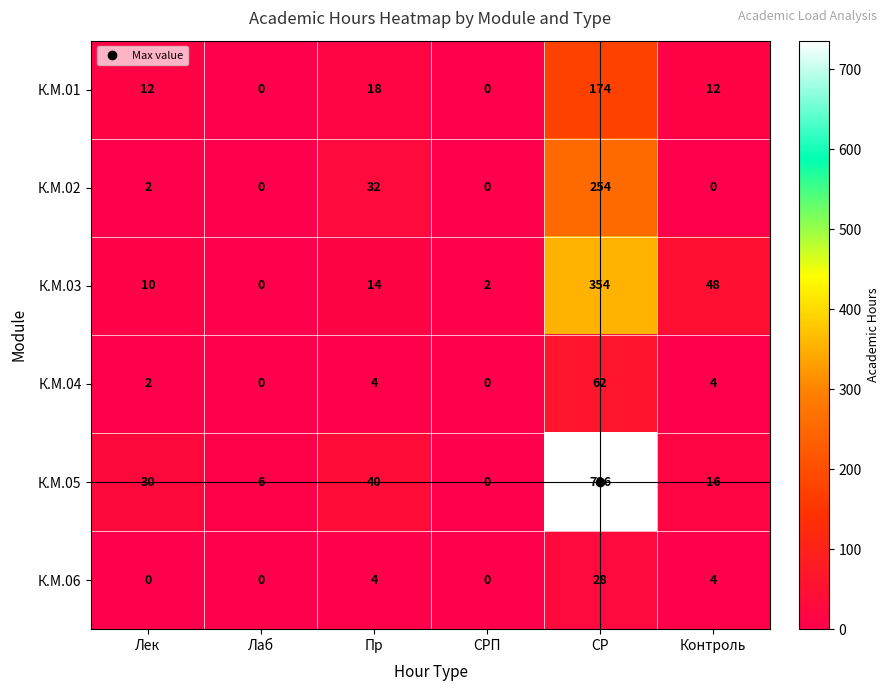

What is the greatest value displayed?

736